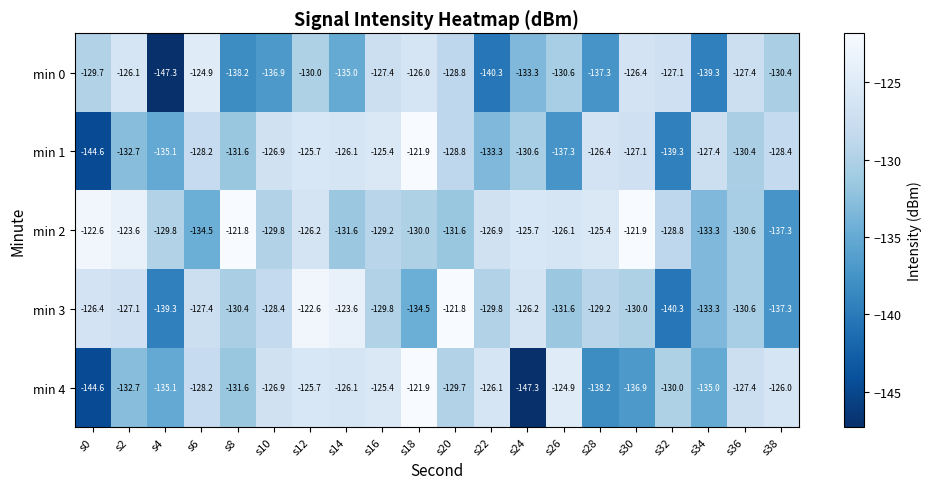

What is the total value across all series at s26?

-650.5